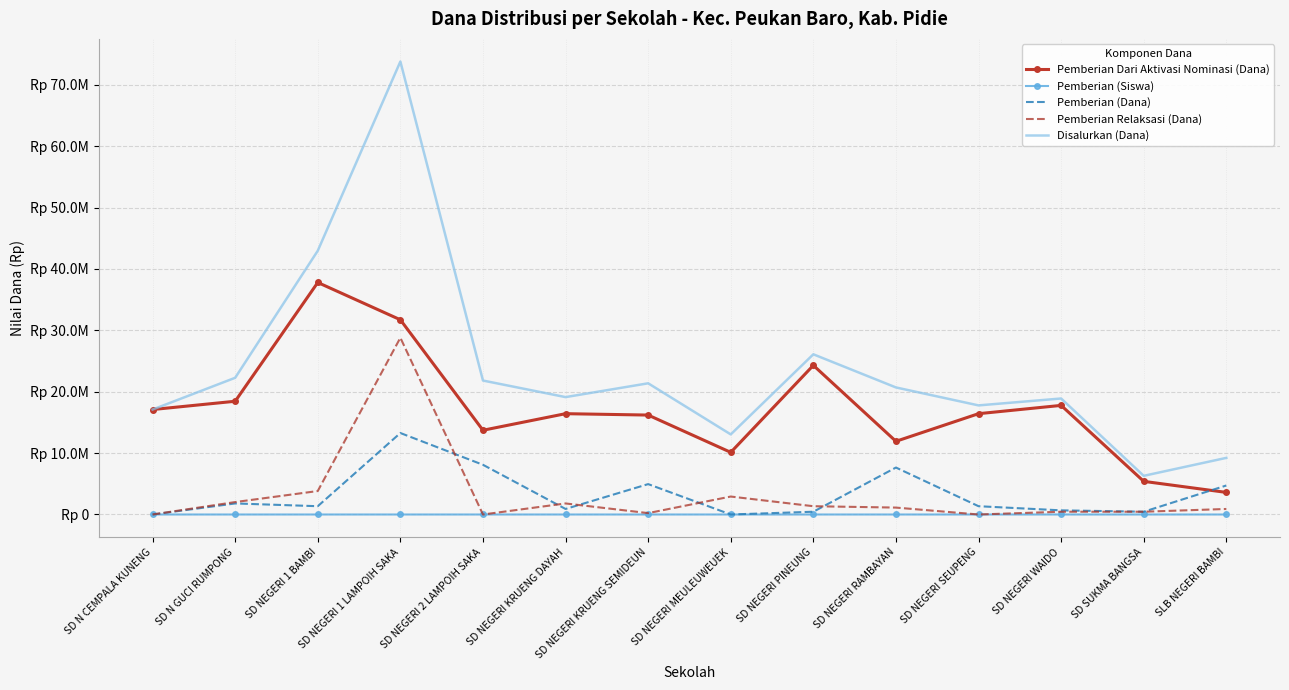

At which category is the sum across all series the highest?

SD NEGERI 1 LAMPOIH SAKA